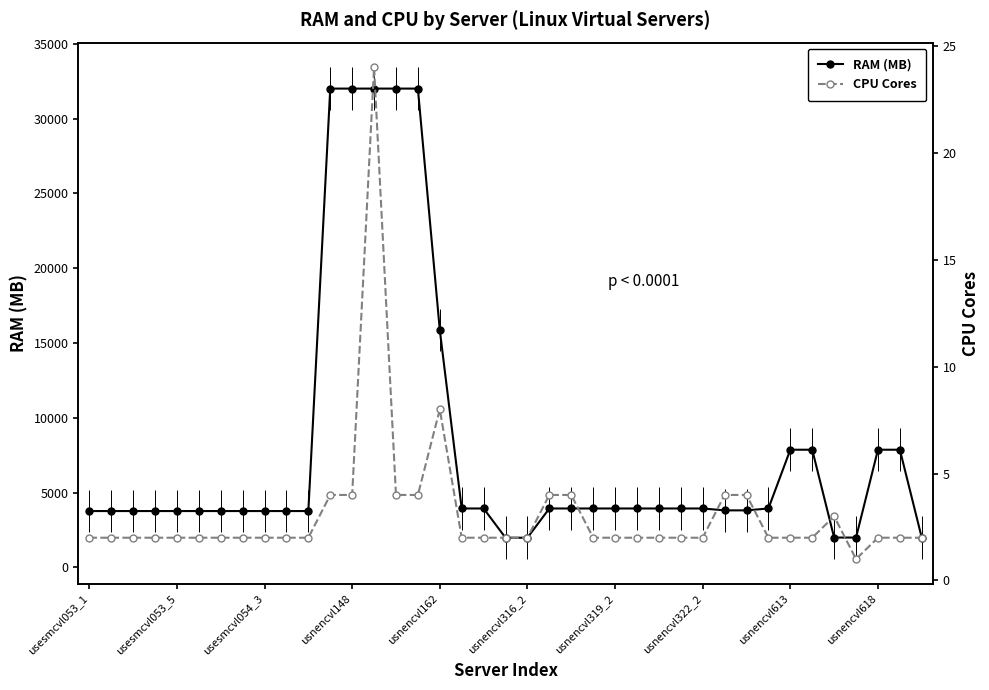

True or false: CPU Cores and RAM (MB) cross at least once.

False